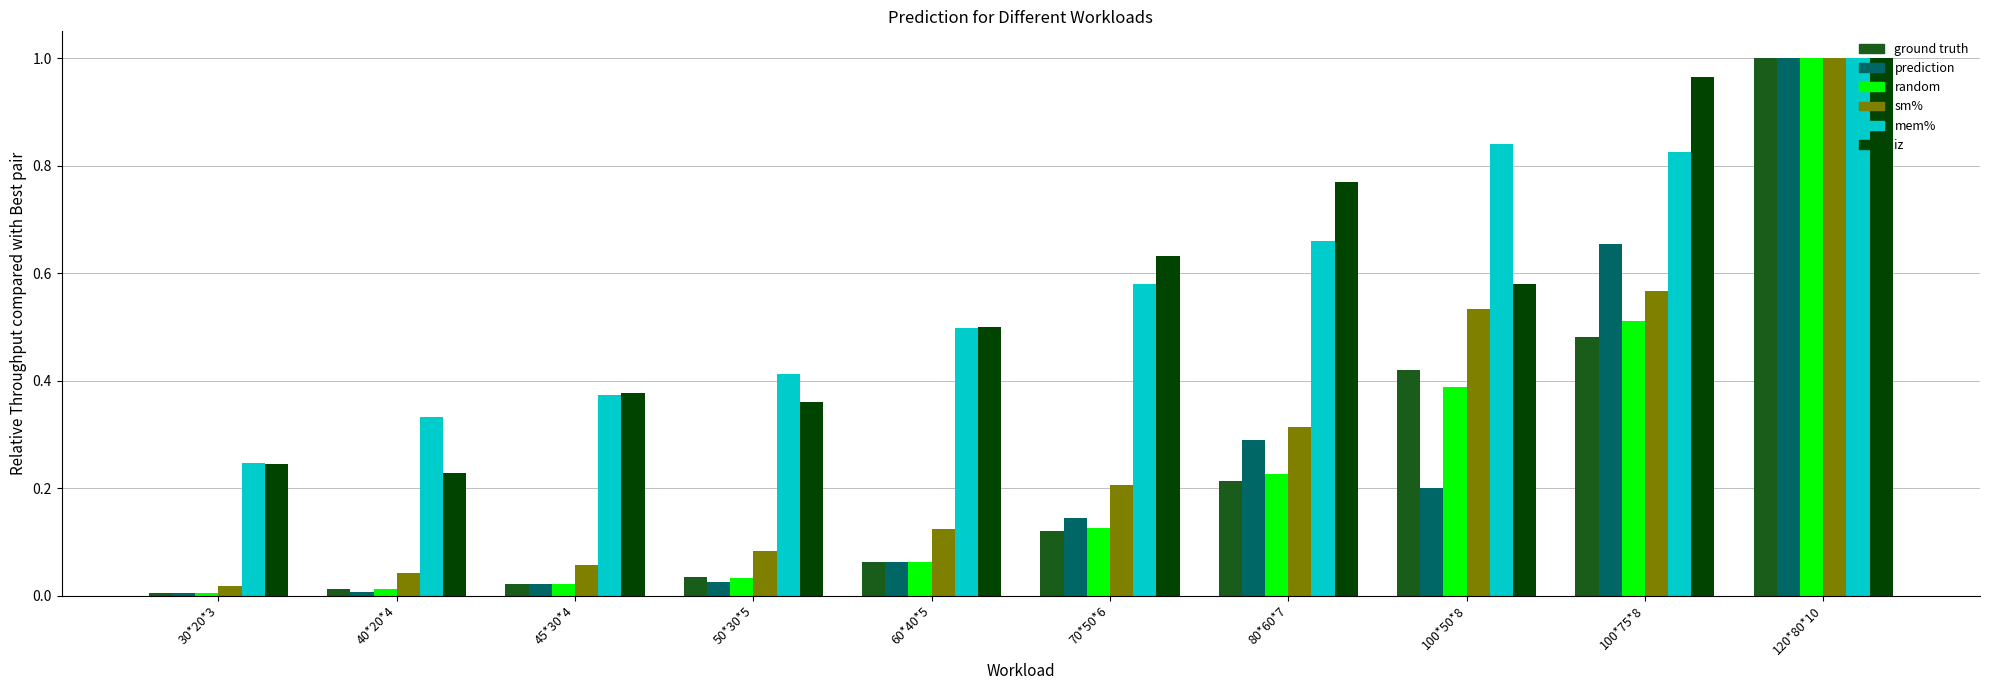

Which label corresponds to the largest value in the chart?

120*80*10